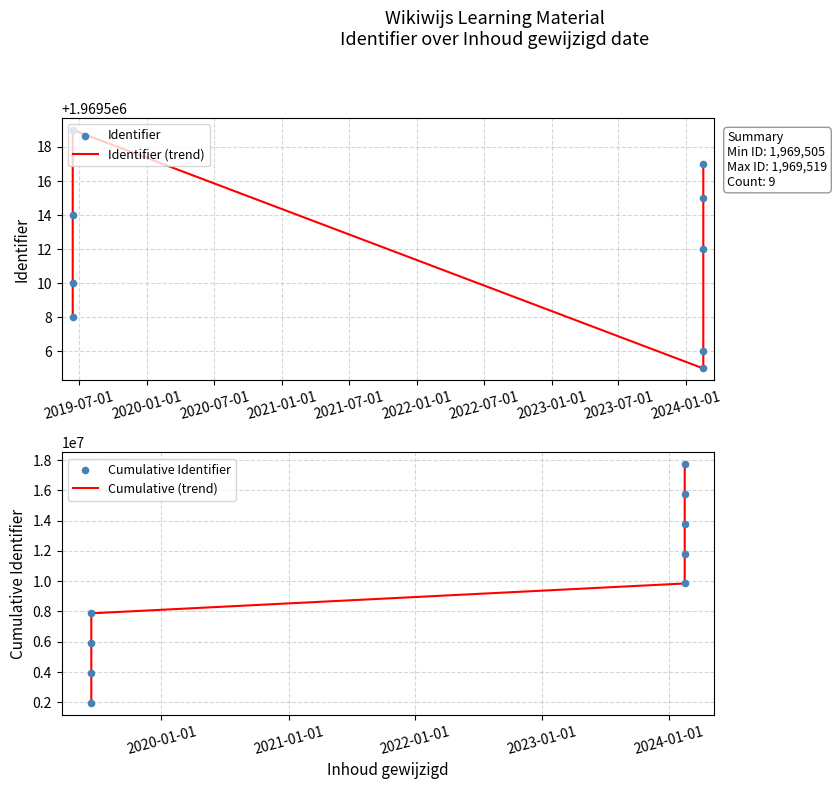

Is the value of Cumulative (trend) at 2020-07-01 greater than the value of Cumulative Identifier at 2020-01-01?

Yes